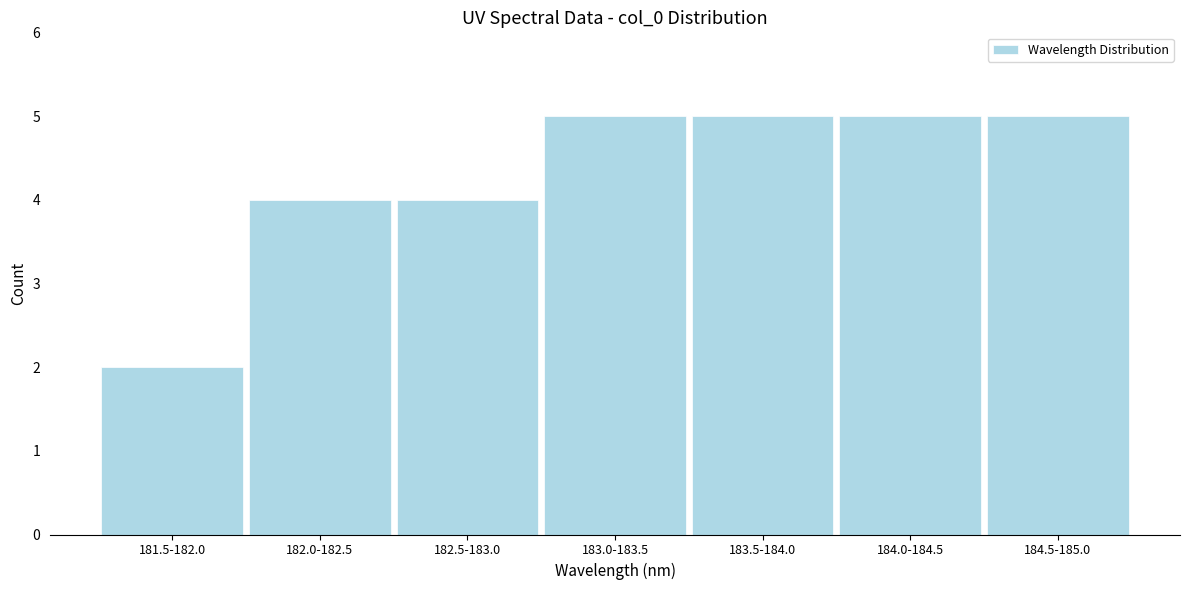

Reading left to right, what are all the values shown in this chart?

2	4	4	5	5	5	5